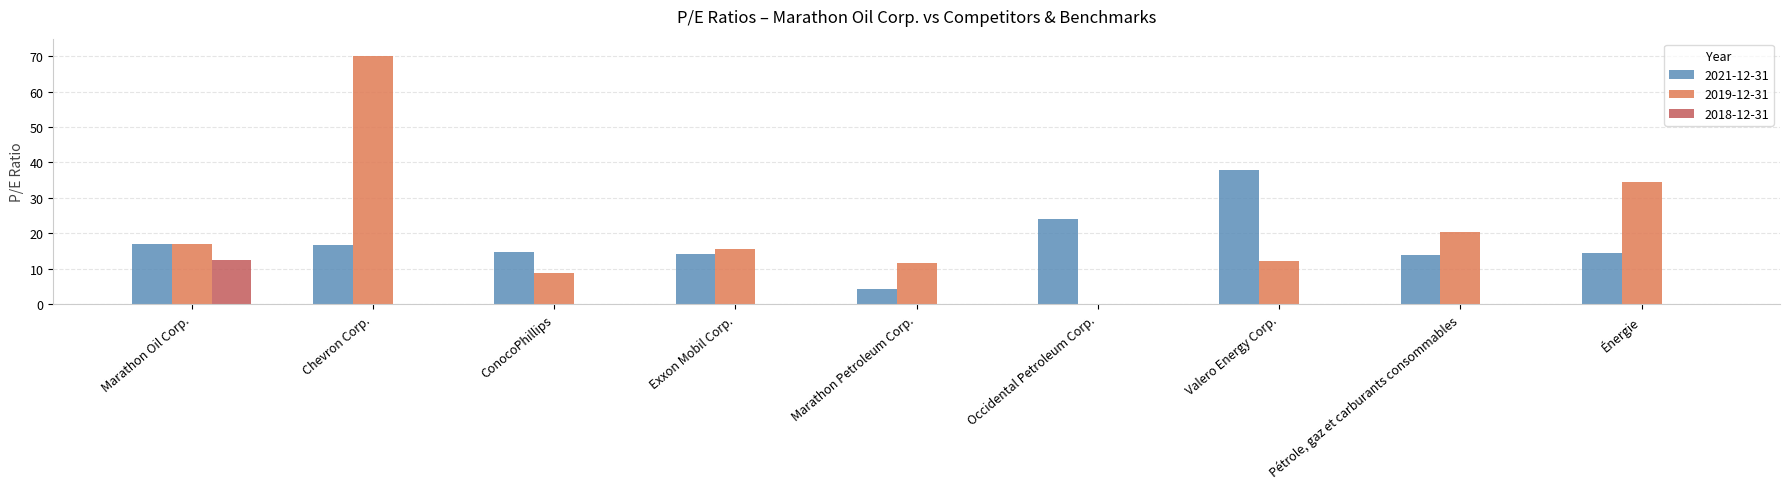

What is the difference between the 2019-12-31 values at Énergie and Chevron Corp.?

35.7